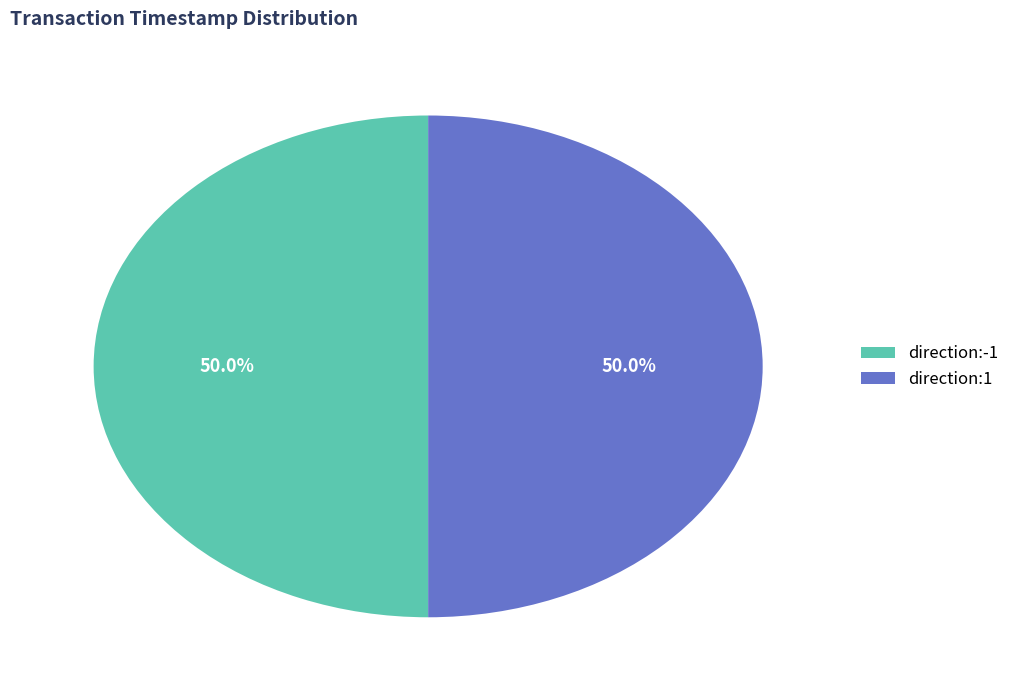

What percentage is the direction:-1 slice, to the nearest percent?

50%